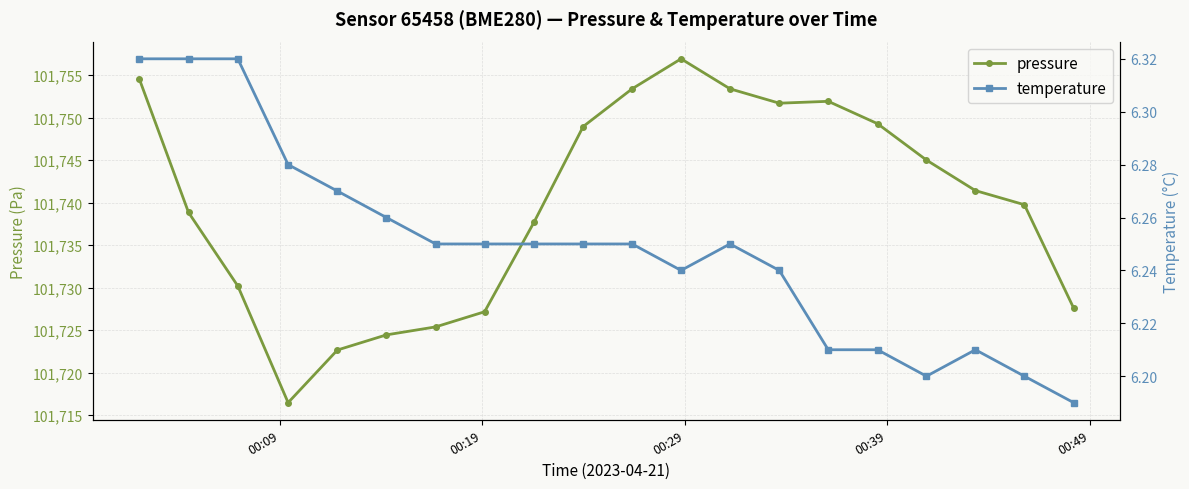

Which series has the largest range (max minus min)?

pressure